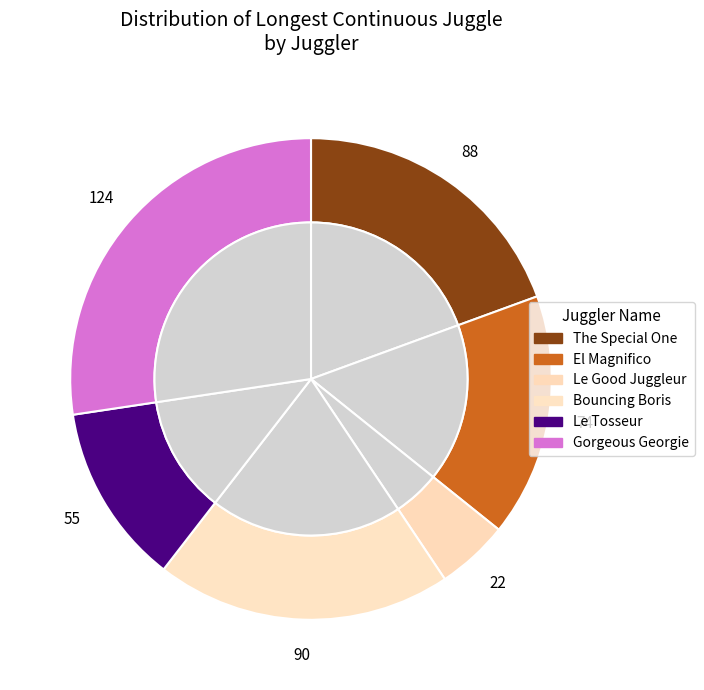

Which has a higher value, Gorgeous Georgie or Le Good Juggleur?

Gorgeous Georgie